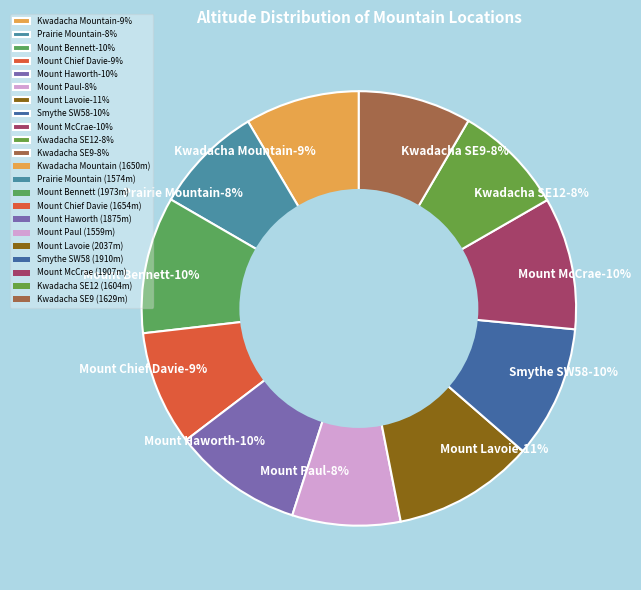

Is the sum of Mount Chief Davie and Kwadacha Mountain greater than half?

No